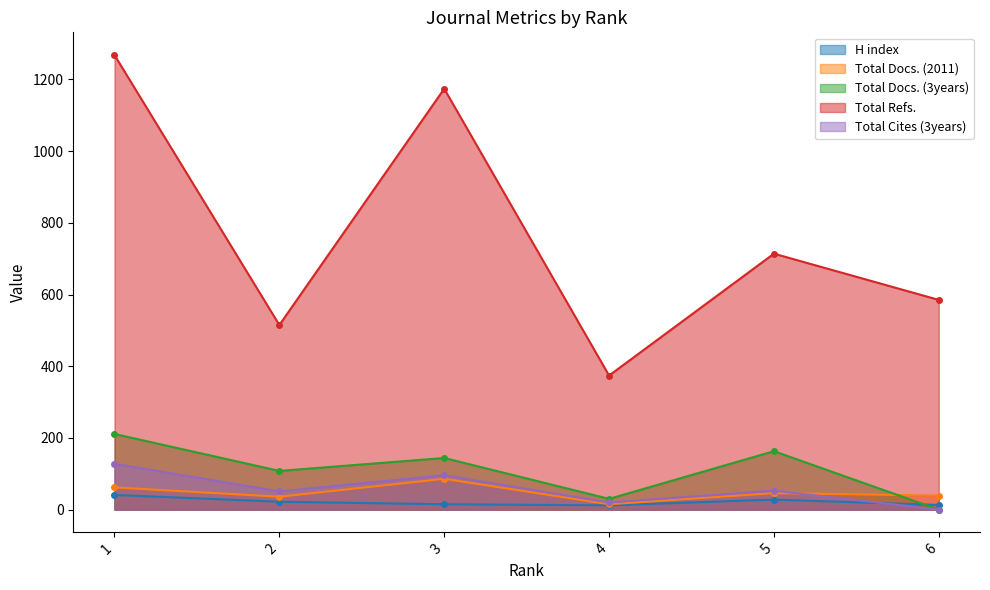

True or false: Total Docs. (2011) has a value of 19 at 2.

False